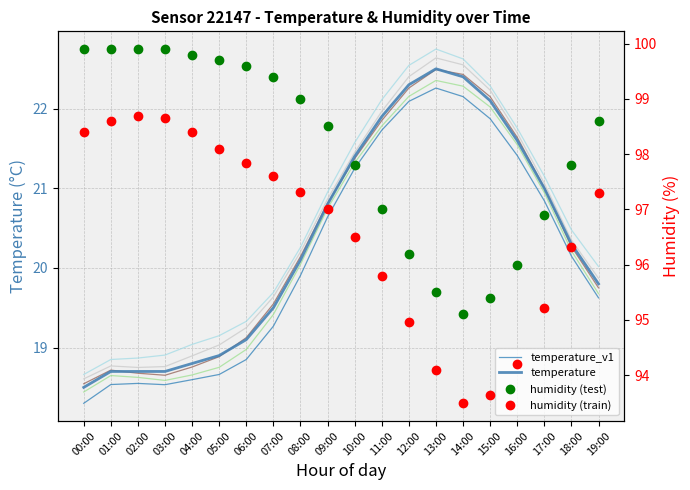

Reading right to left, list all the values displayed in this chart.

temperature_v1: 19.6	20.1	20.8	21.4	21.9	22.2	22.3	22.1	21.7	21.2	20.6	19.9	19.3	18.9	18.7	18.6	18.5	18.5	18.5	18.3
temperature: 19.8	20.3	21.0	21.6	22.1	22.4	22.5	22.3	21.9	21.4	20.8	20.1	19.5	19.1	18.9	18.8	18.7	18.7	18.7	18.5
humidity (test): 98.6	97.8	96.9	96.0	95.4	95.1	95.5	96.2	97.0	97.8	98.5	99.0	99.4	99.6	99.7	99.8	99.9	99.9	99.9	99.9
humidity (train): 97.3	96.3	95.2	94.2	93.6	93.5	94.1	95.0	95.8	96.5	97.0	97.3	97.6	97.8	98.1	98.4	98.7	98.7	98.6	98.4